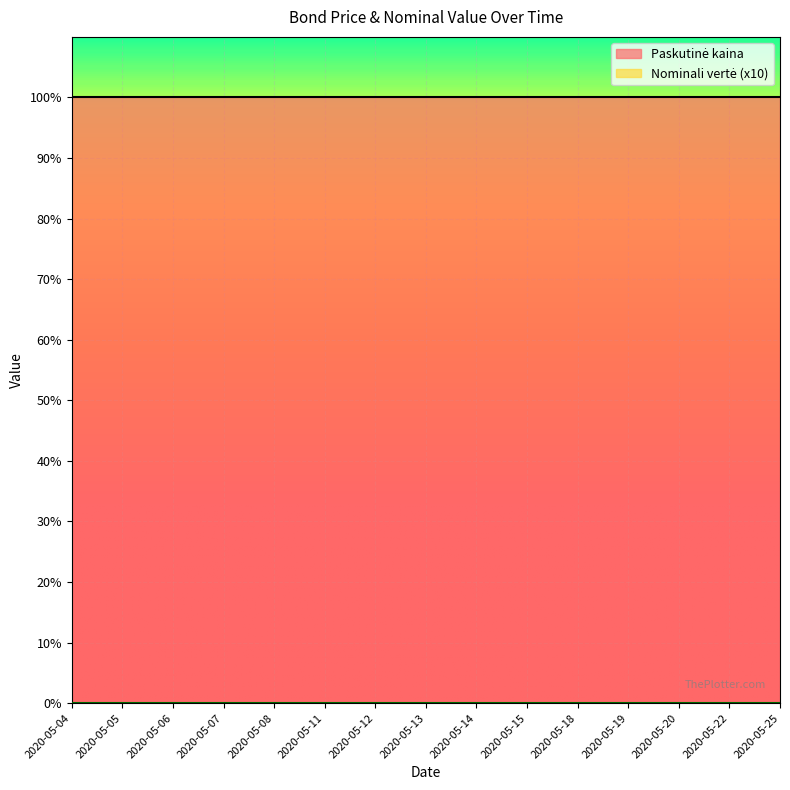

What is the value of the Paskutinė kaina point at the 7th from the left?

100.0